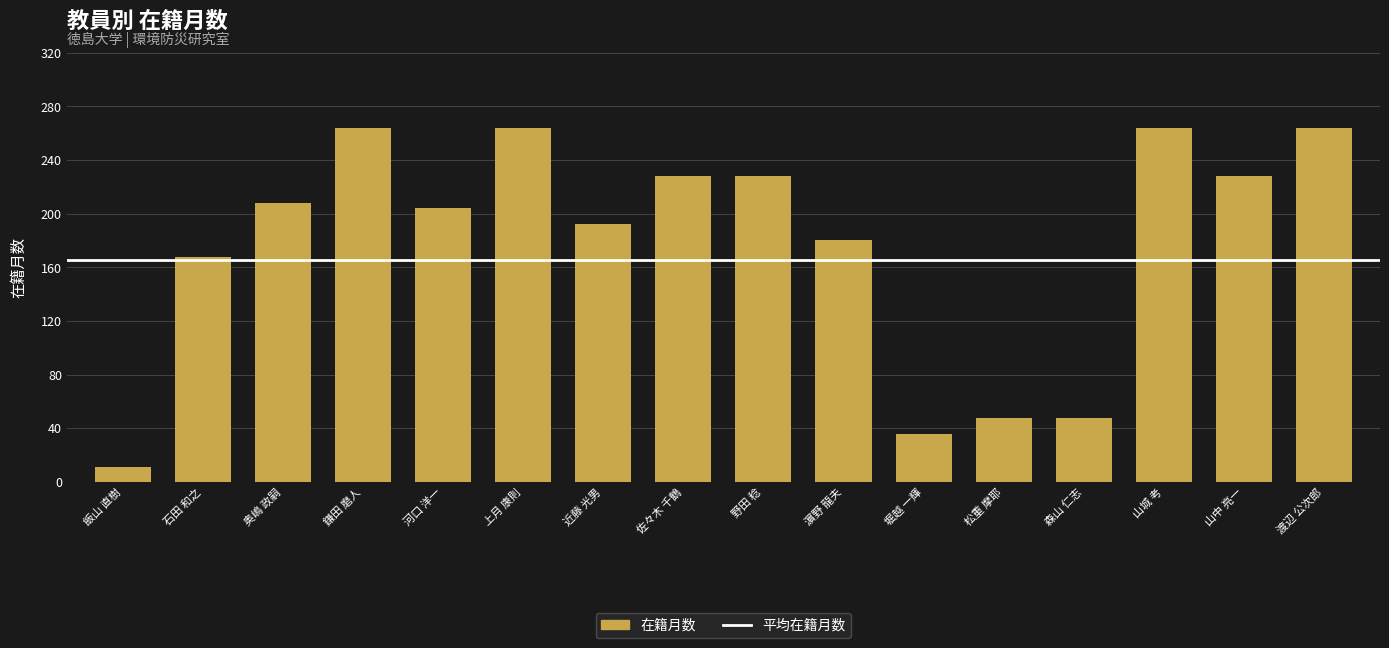

Reading left to right, list all the values displayed in this chart.

11	168	208	264	204	264	192	228	228	180	36	48	48	264	228	264